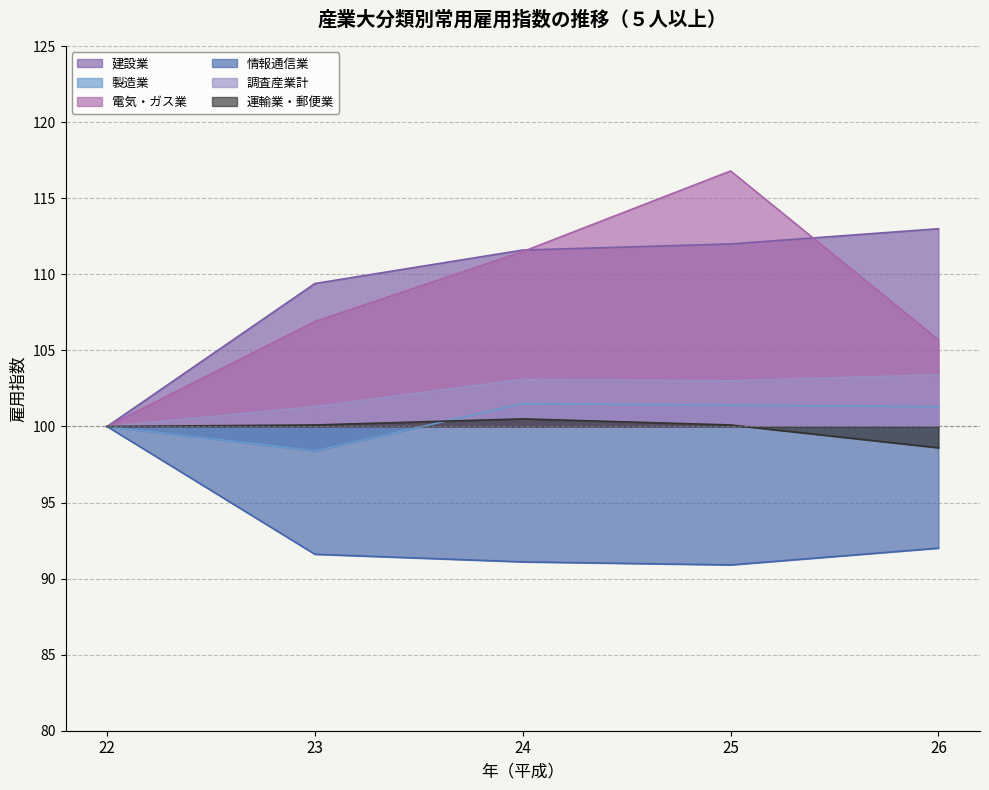

What is the sum of all 運輸業・郵便業 values?

499.3